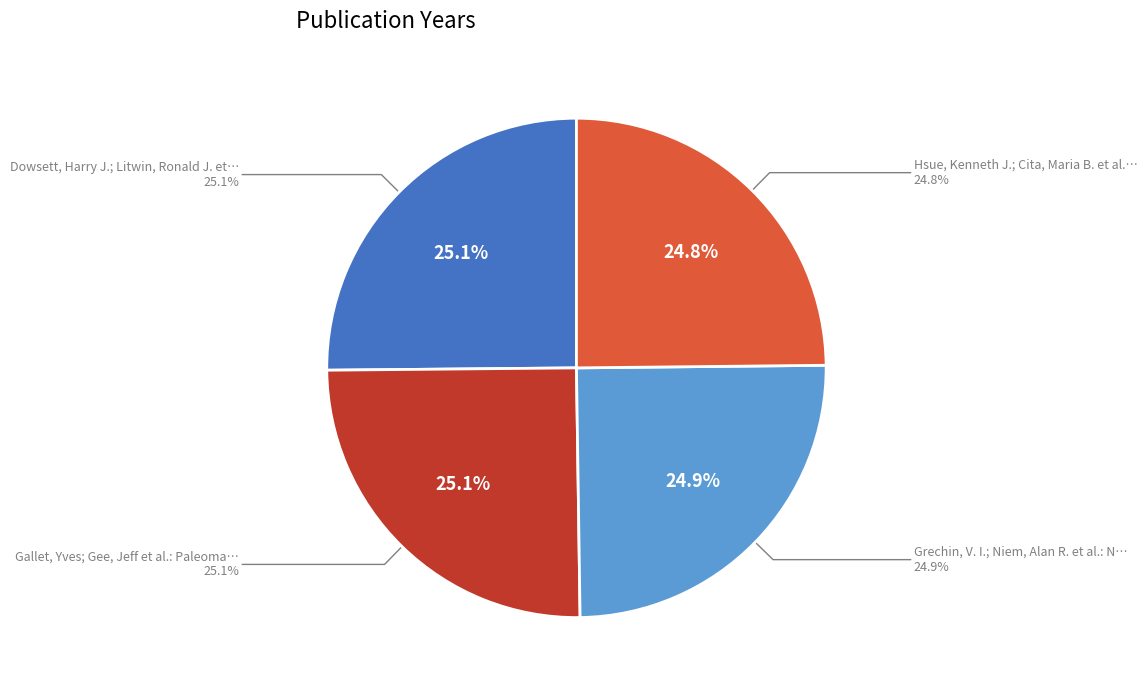

Which slice is the smallest?

Hsue, Kenneth J.; Cita, Maria B. et al.